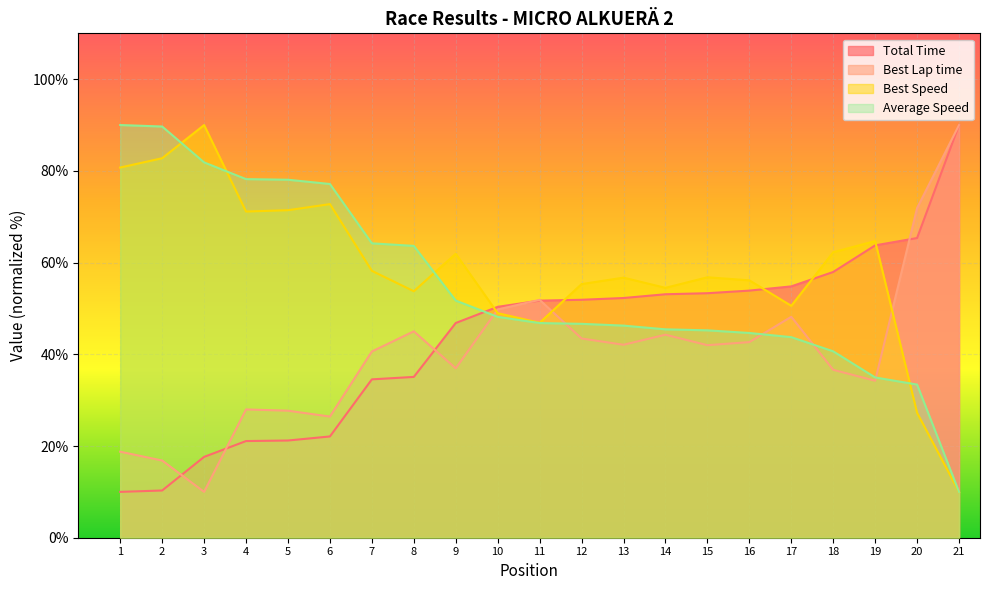

Between 15 and 6, which is larger?

15